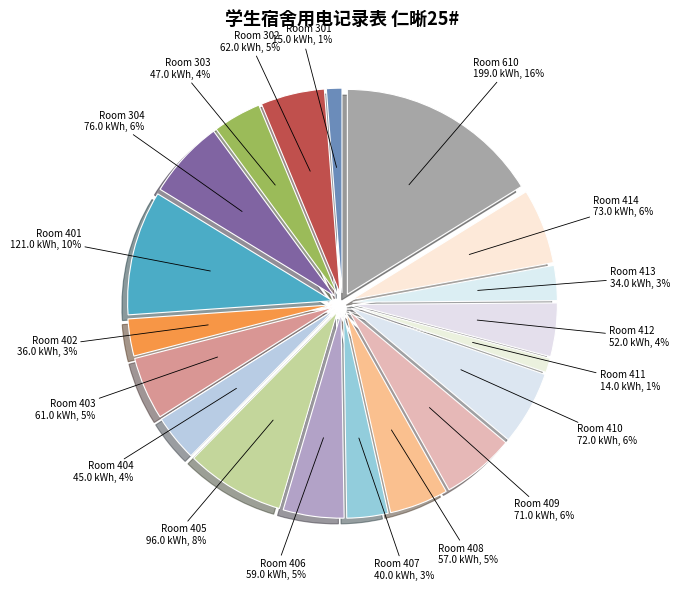

To the nearest percent, what portion does 405 represent?

8%